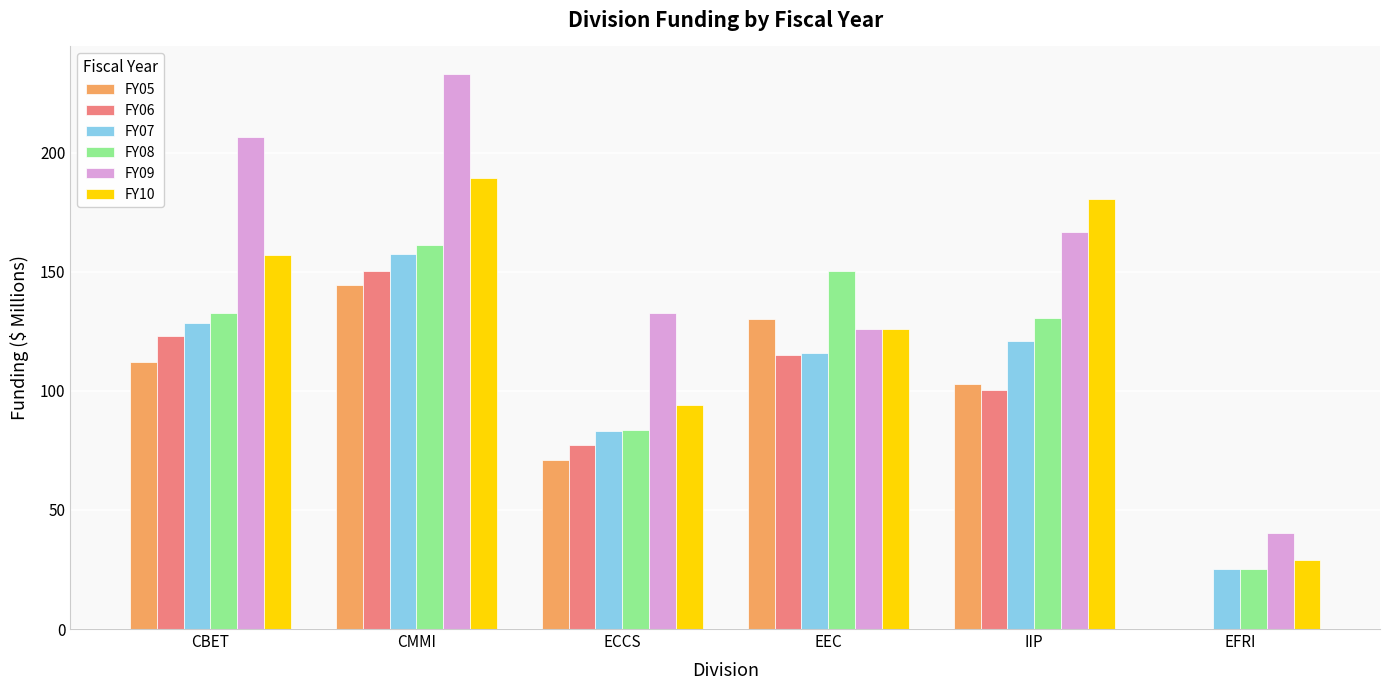

What are all the series names shown in the legend?

FY05, FY06, FY07, FY08, FY09, FY10